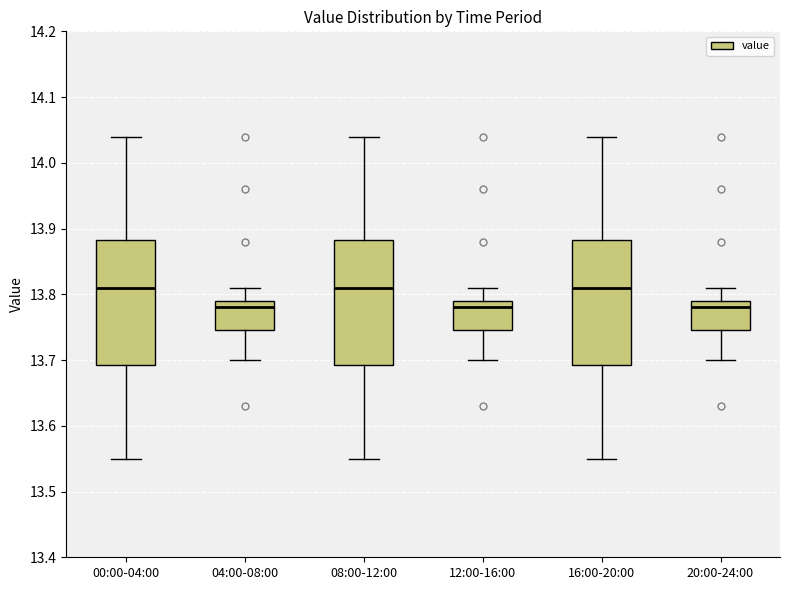

Reading left to right, transcribe this box plot: for each box, give where its median line is, the range the box spans, and where its two whiskers end, as read against the y-axis. The values are not printed on the chart, so give them approximately, as read against the axis.

00:00-04:00: median 13.81, box 13.69 to 13.88, whiskers 13.55 to 14.04
04:00-08:00: median 13.78, box 13.75 to 13.79, whiskers 13.70 to 13.81
08:00-12:00: median 13.81, box 13.69 to 13.88, whiskers 13.55 to 14.04
12:00-16:00: median 13.78, box 13.75 to 13.79, whiskers 13.70 to 13.81
16:00-20:00: median 13.81, box 13.69 to 13.88, whiskers 13.55 to 14.04
20:00-24:00: median 13.78, box 13.75 to 13.79, whiskers 13.70 to 13.81